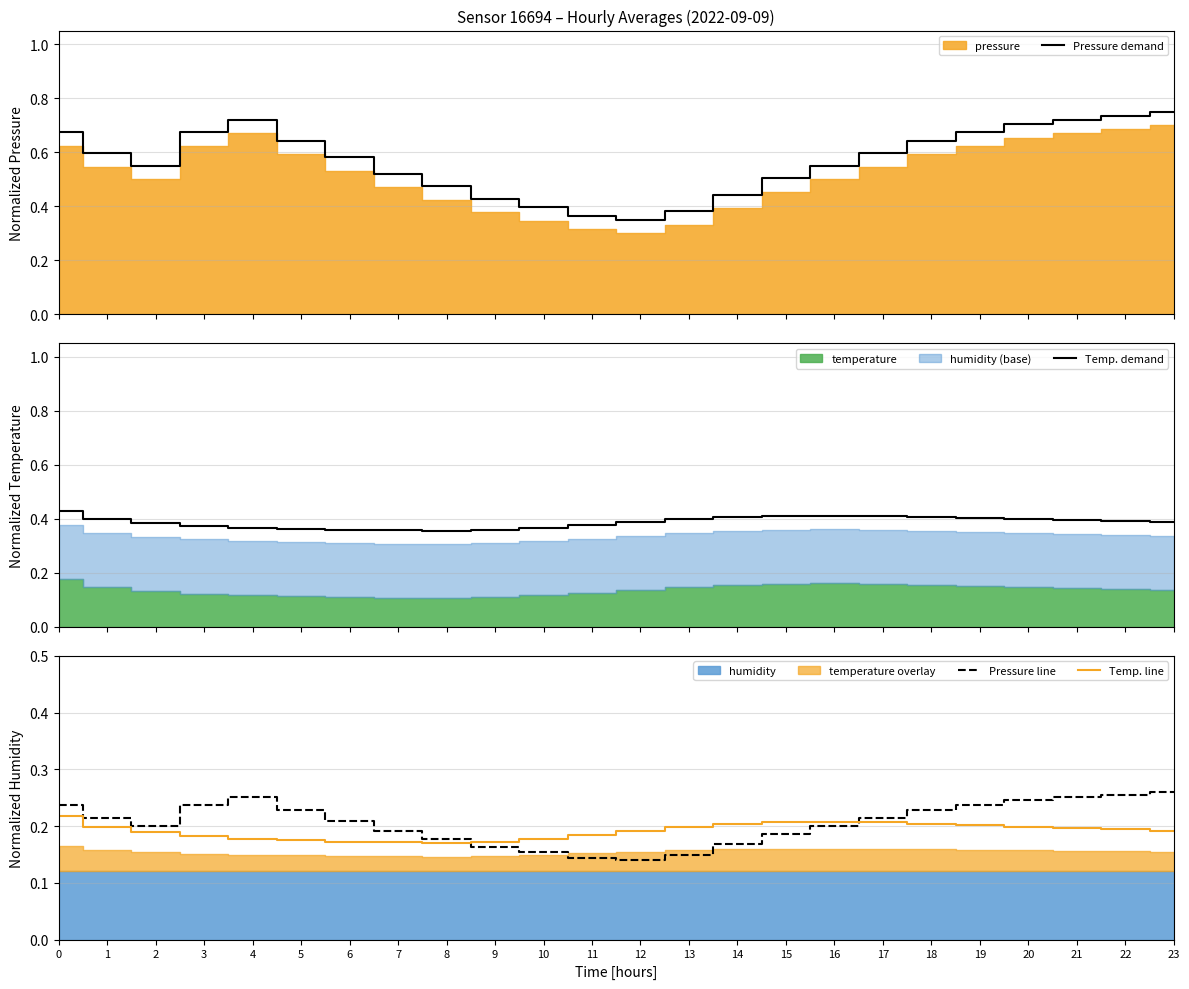

How many distinct data groups are displayed?

4